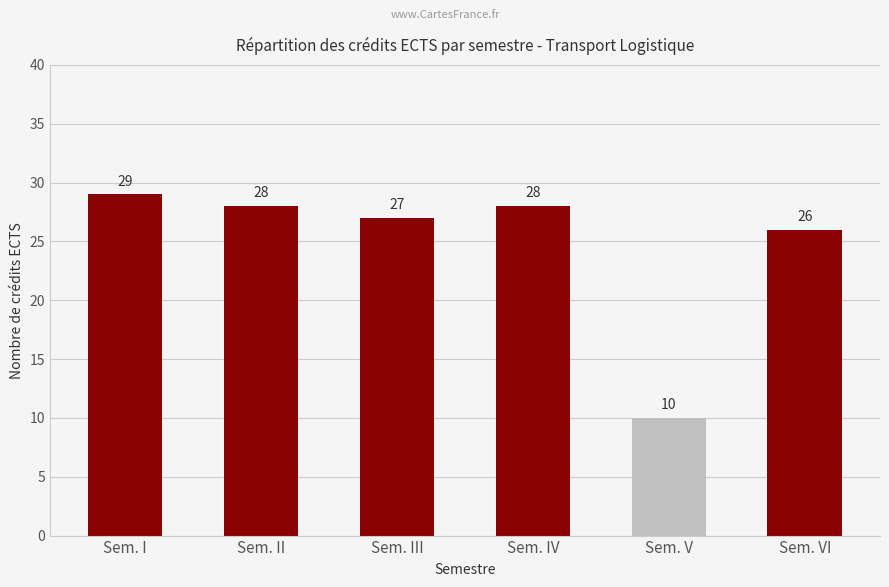

Reading left to right, list all the values displayed in this chart.

29	28	27	28	10	26